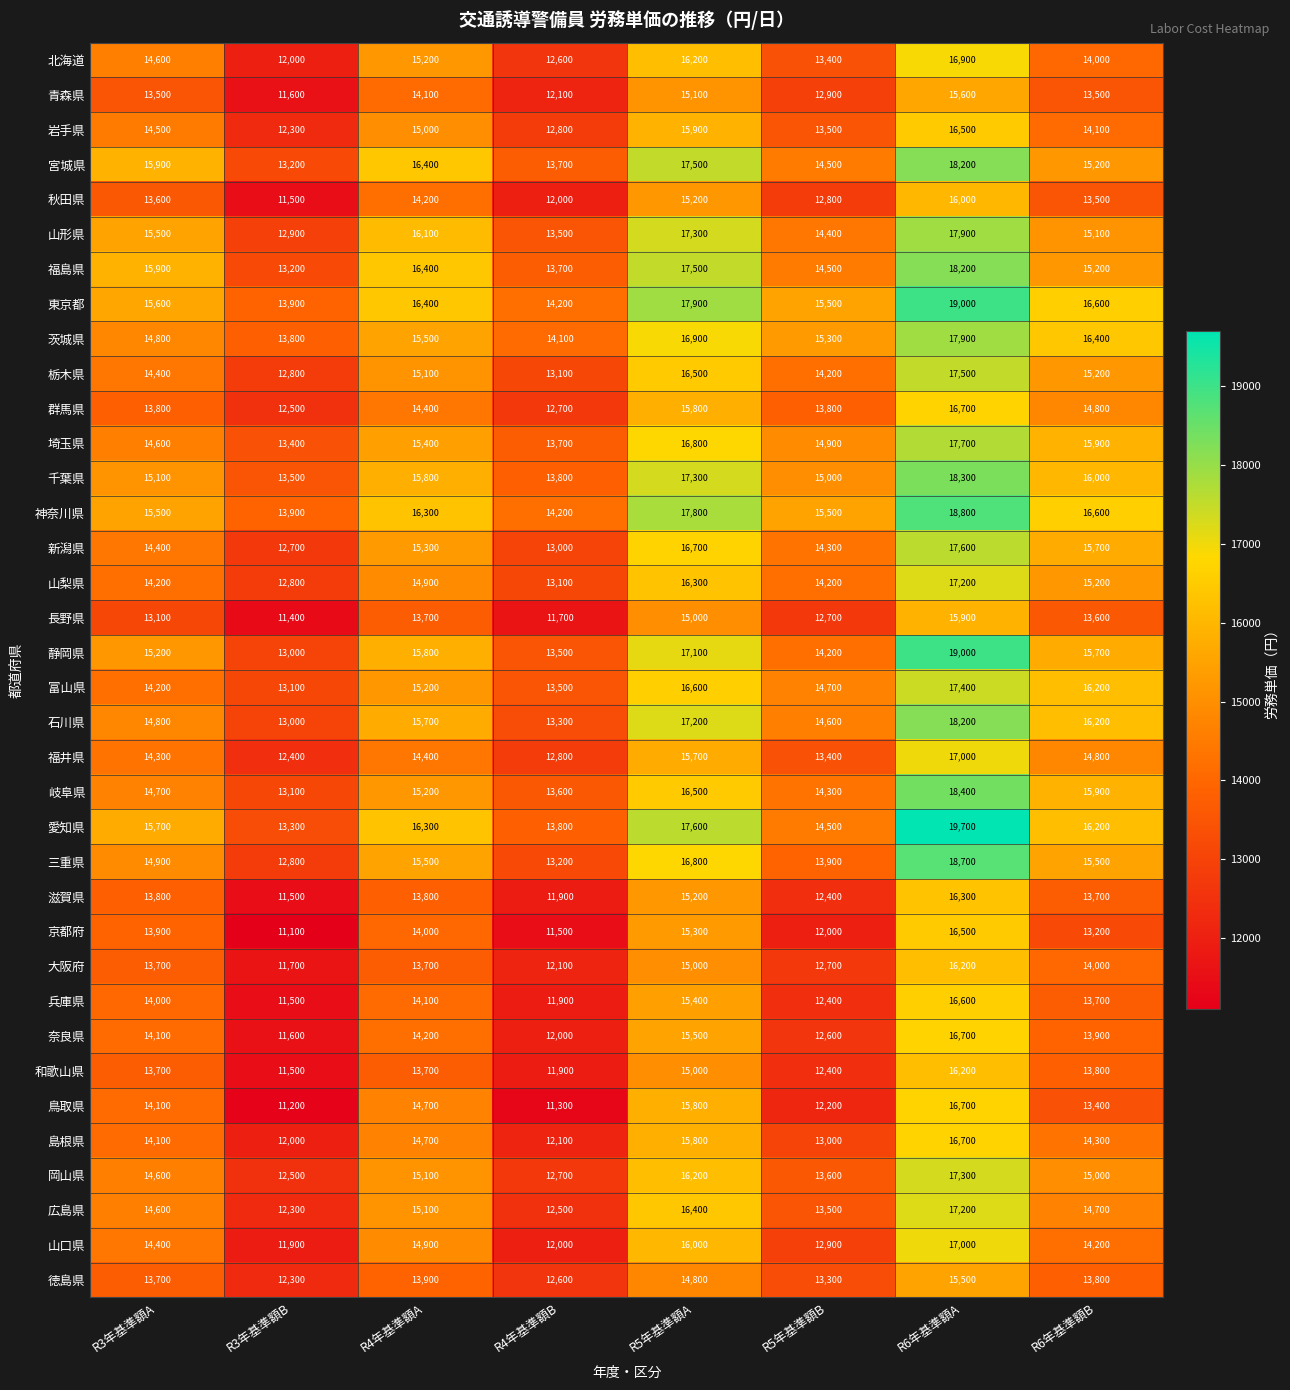

Is it true that 北海道 equals 16900 at R6年基準額A?

True